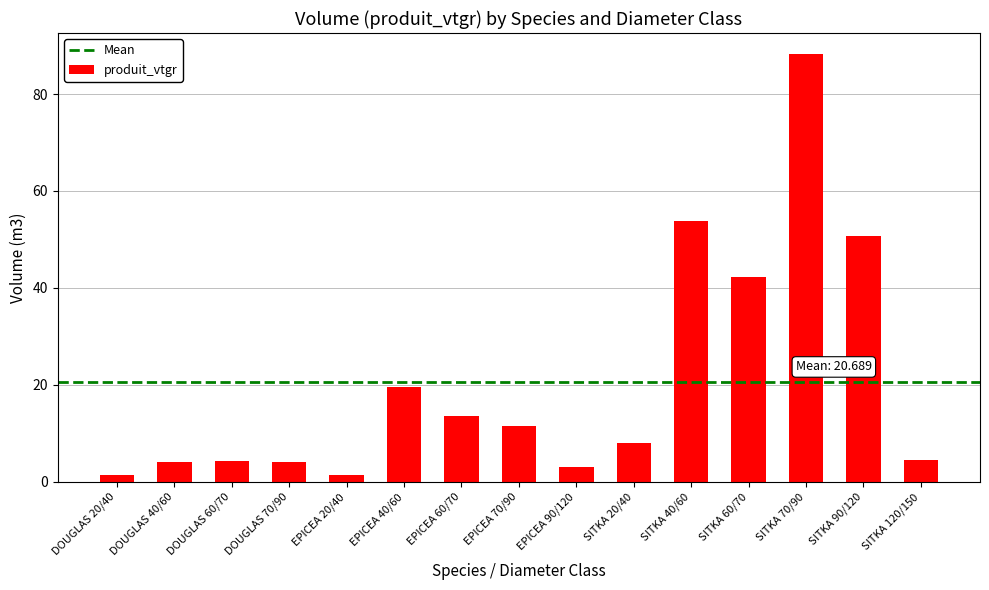

What is the label of the 3rd bar from the right?

SITKA 70/90